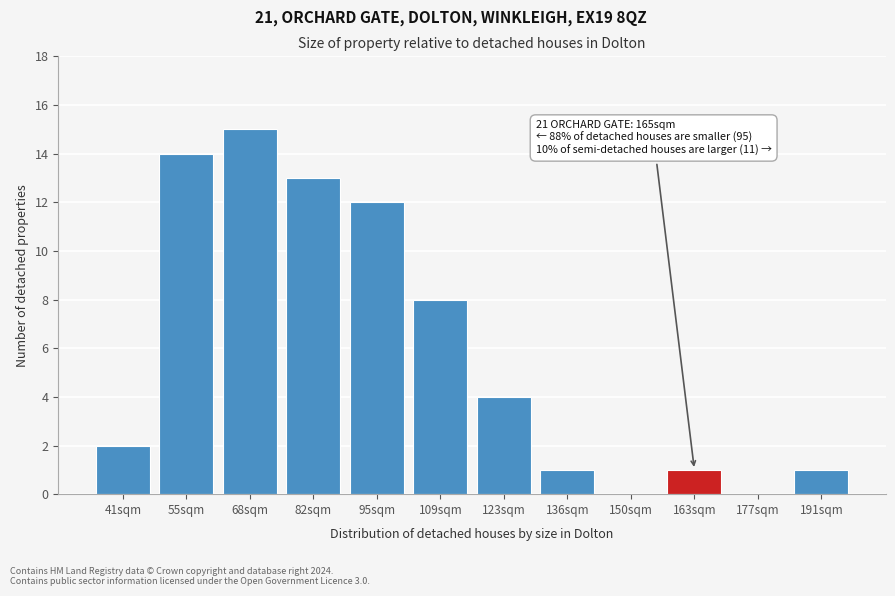

Reading left to right, transcribe all the data shown in this chart.

41sqm=2	55sqm=14	68sqm=15	82sqm=13	95sqm=12	109sqm=8	123sqm=4	136sqm=1	150sqm=0	163sqm=1	177sqm=0	191sqm=1